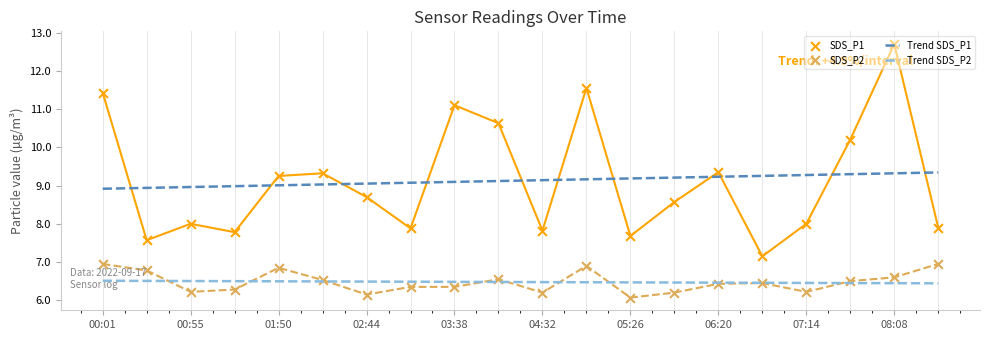

At how many categories does at least one series exceed 9?

17